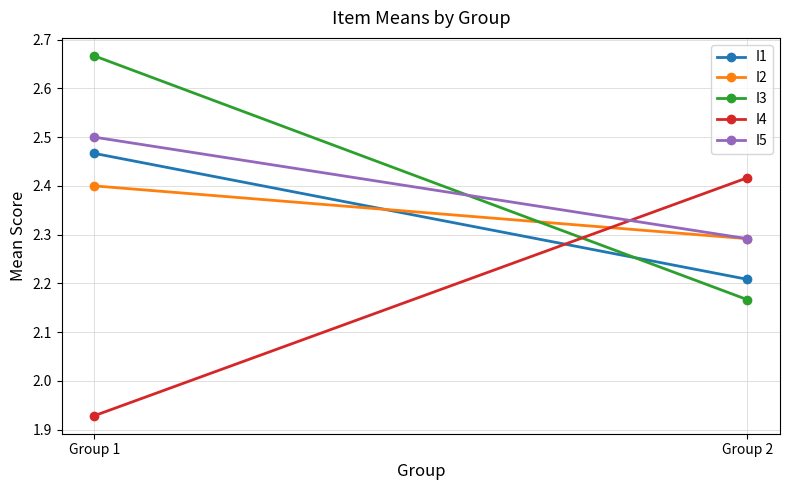

How many data points does each series have?

2